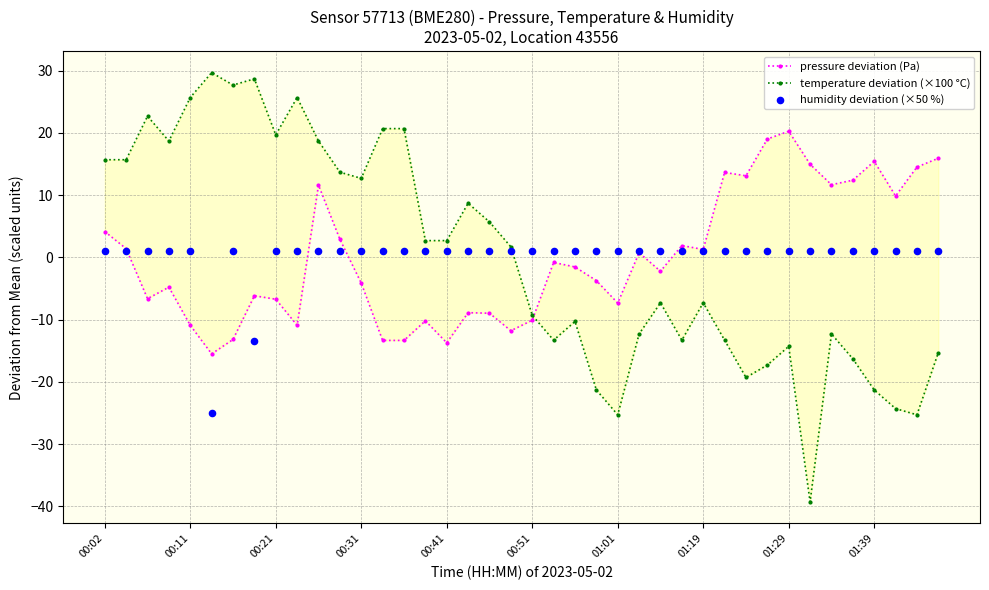

What is the total value across all series at 11?

17.6